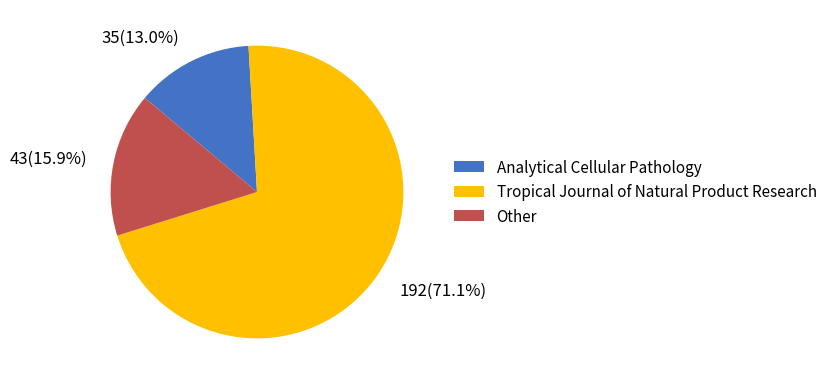

Which category accounts for the majority?

Tropical Journal of Natural Product Research